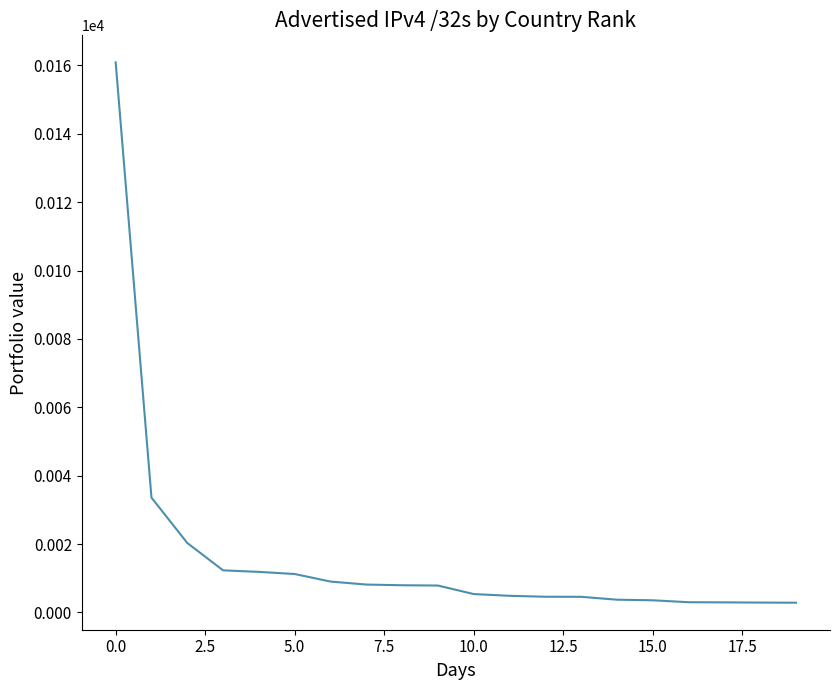

What is the difference between the maximum and minimum values?

158.1